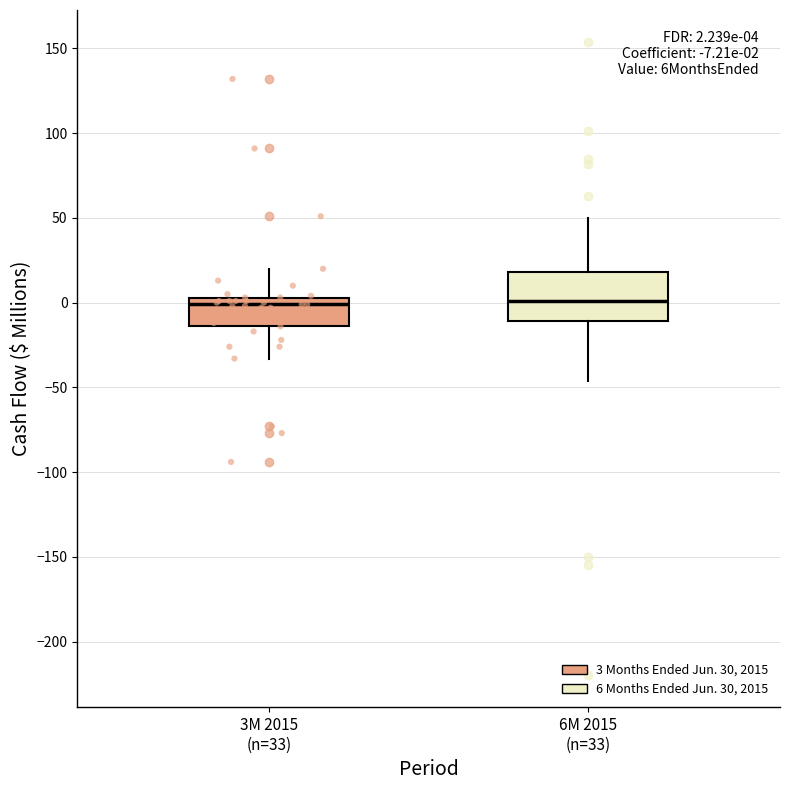

Which box is the tallest, from its lower edge to its upper edge?

6M 2015 (n=33)